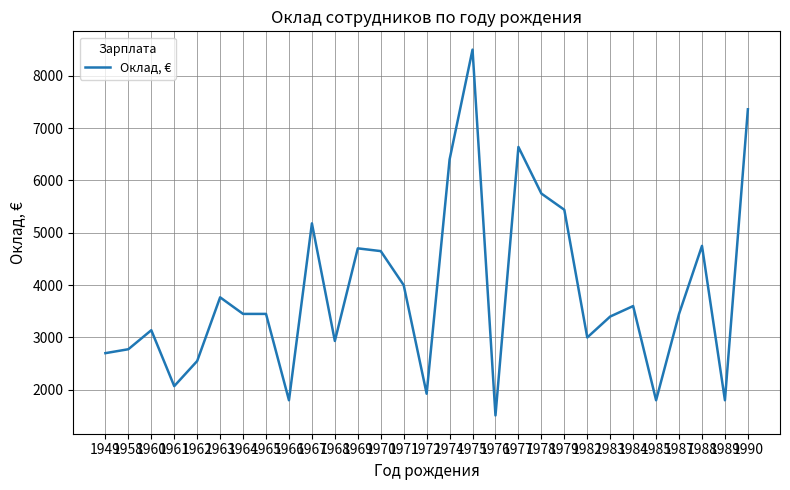

What is the ratio of the value at 1974 to the value at 1985?

3.6